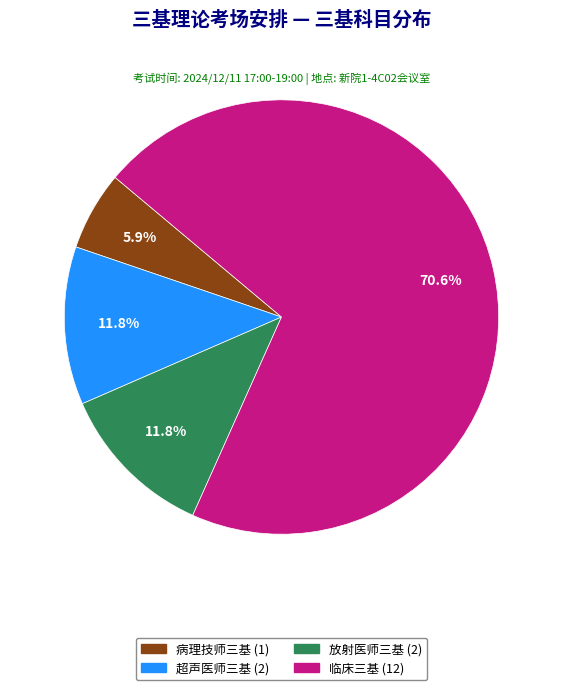

Which slice represents more than half of the pie?

临床三基